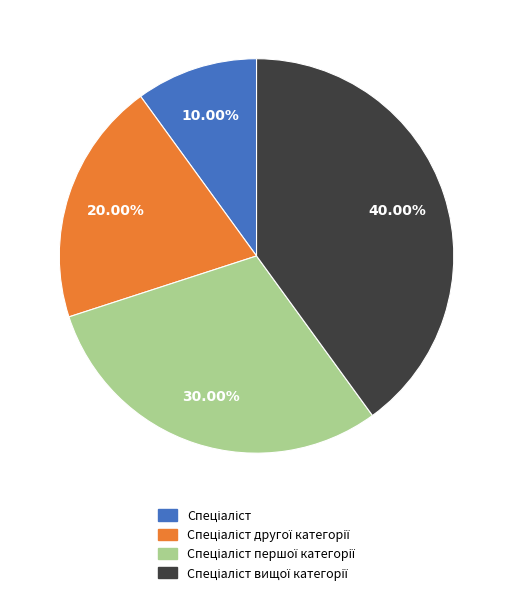

How many segments does this pie chart have?

4